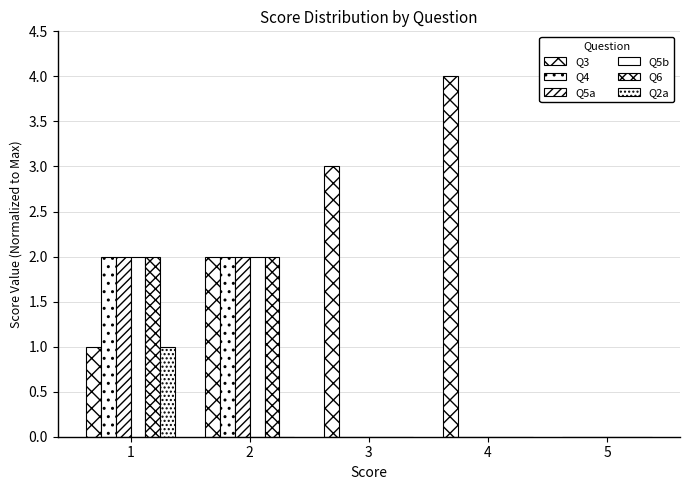

How many distinct data groups are displayed?

6